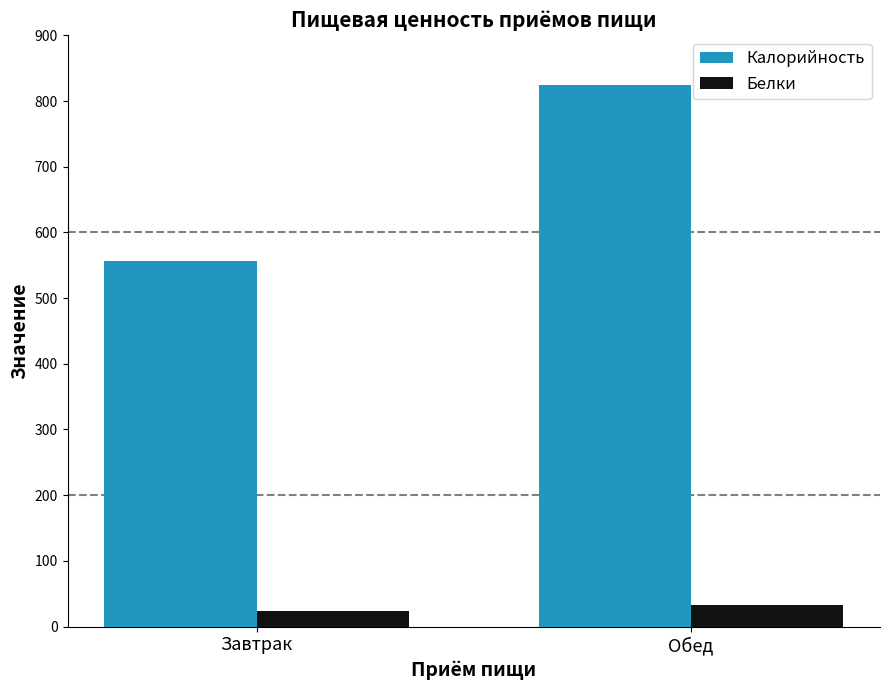

How many categories are shown in the chart?

2